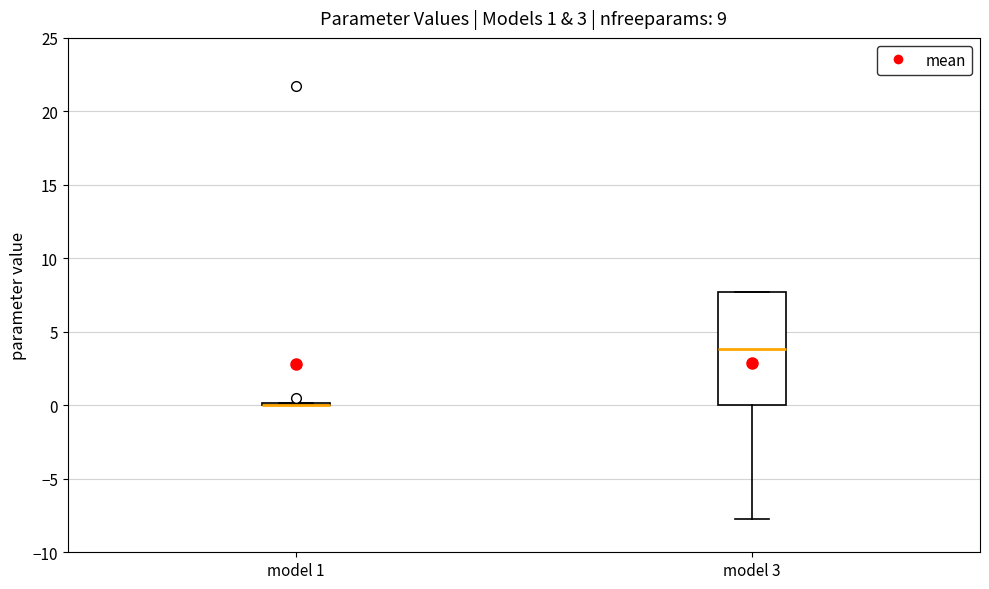

Which box is the tallest, from its lower edge to its upper edge?

model 3